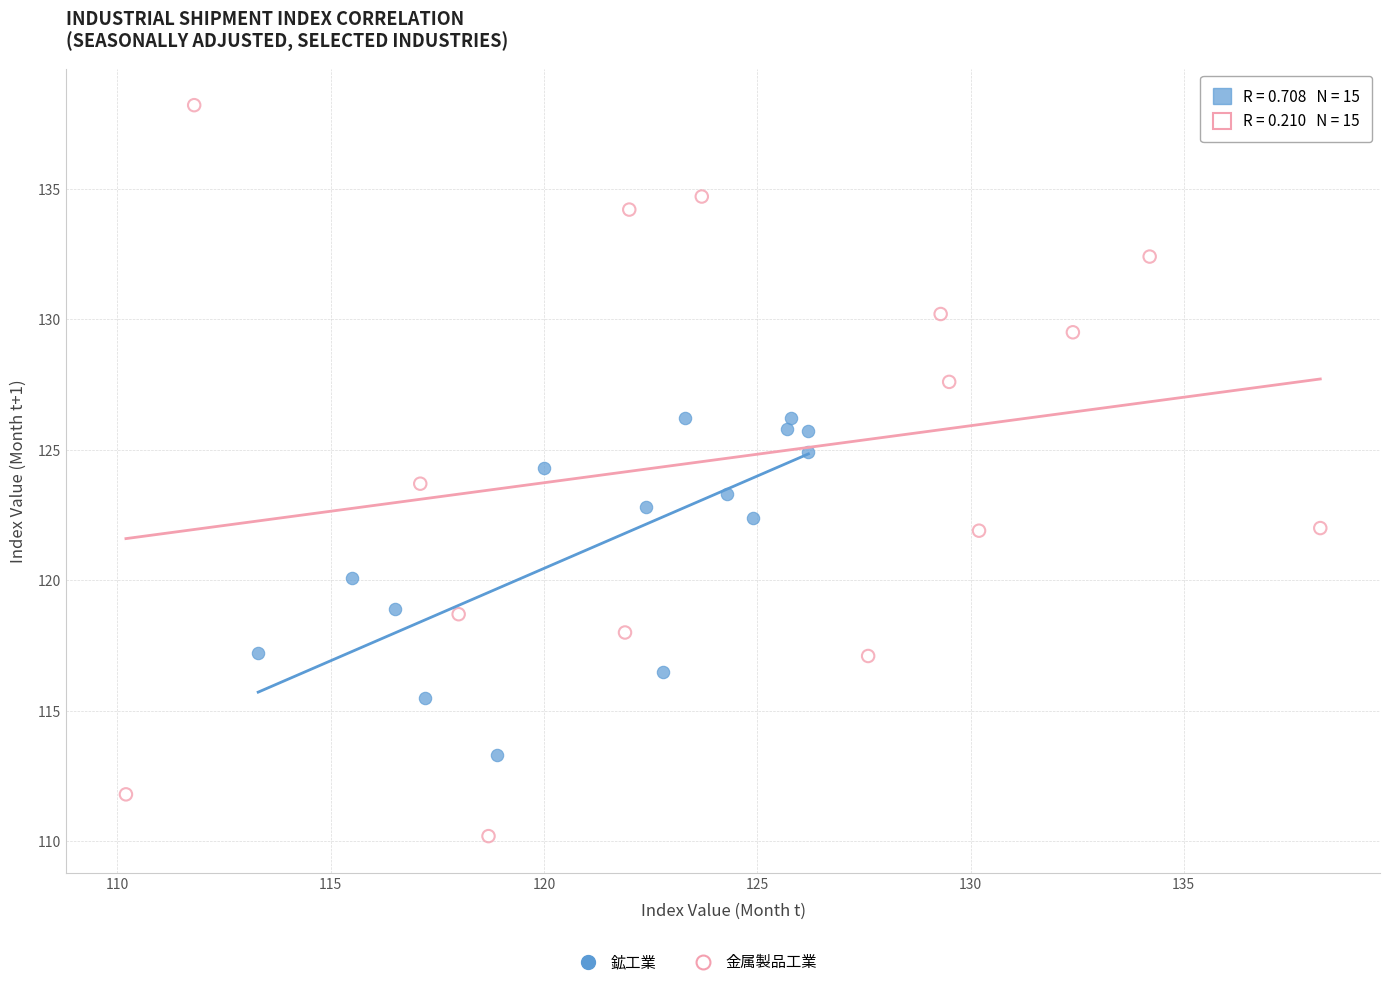

Which series reaches the maximum Y coordinate?

金属製品工業